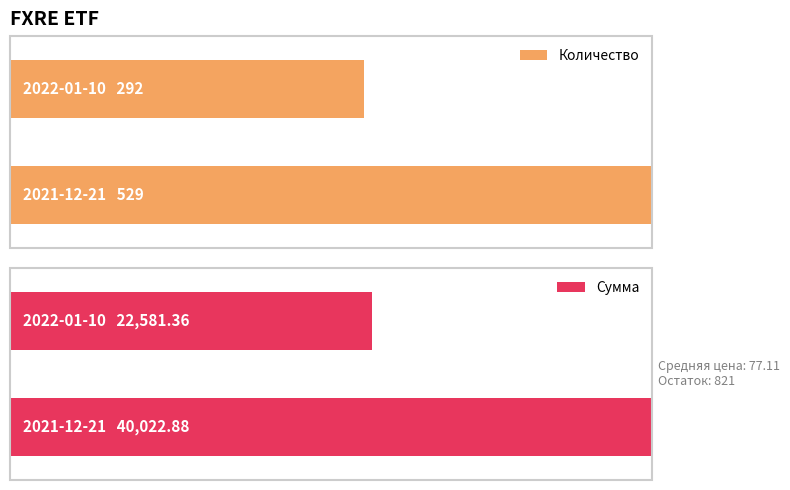

Which series has the widest spread of values?

Сумма